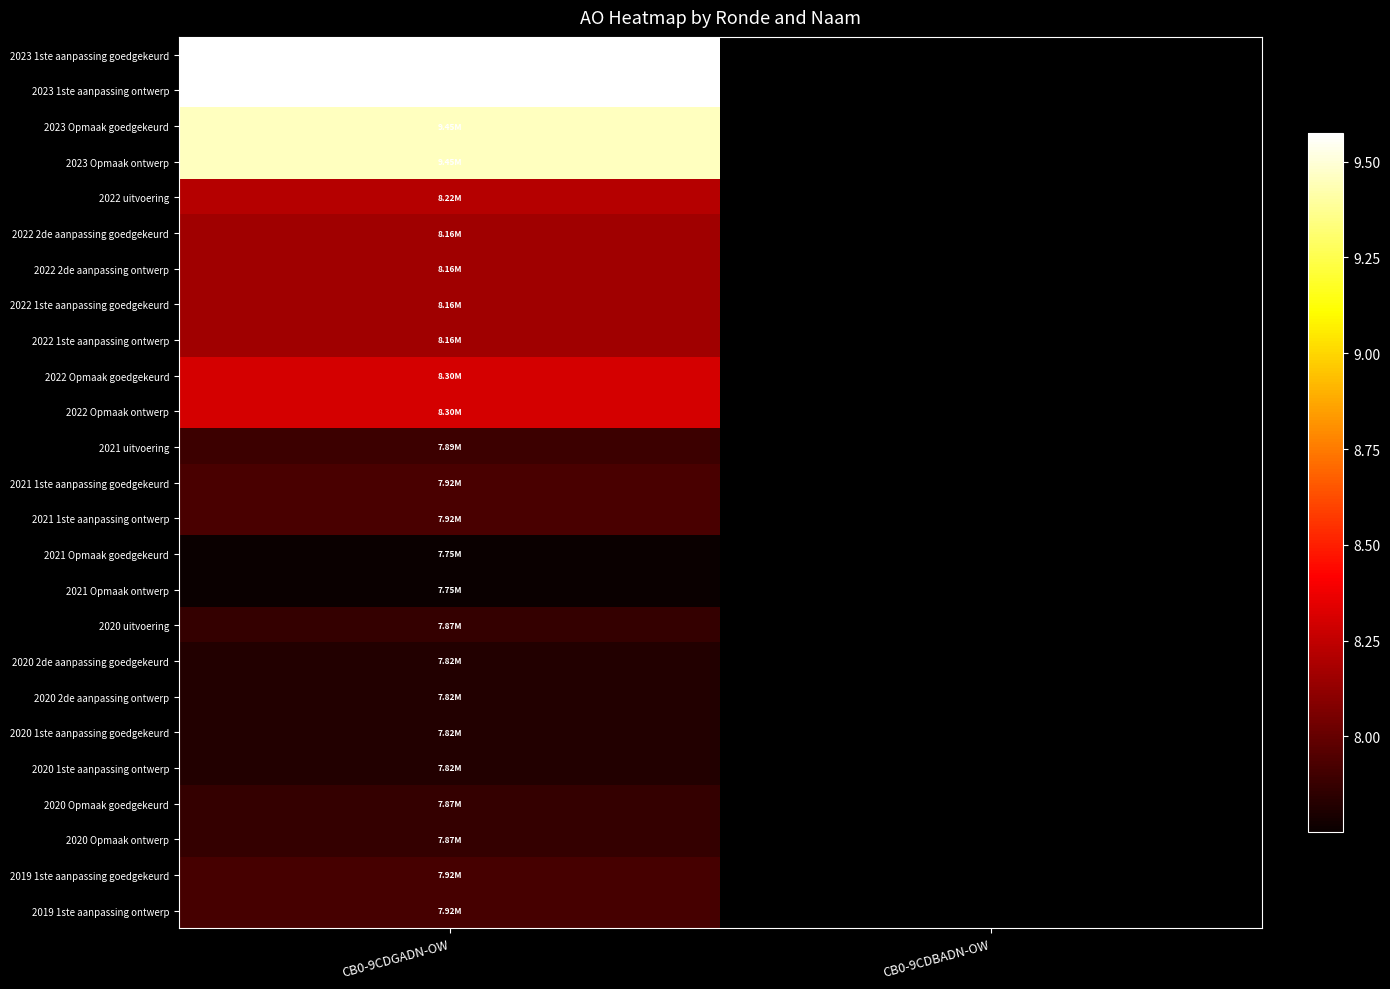

Is it true that 2022 Opmaak ontwerp equals 13541762.1 at CB0-9CDGADN-OW?

False